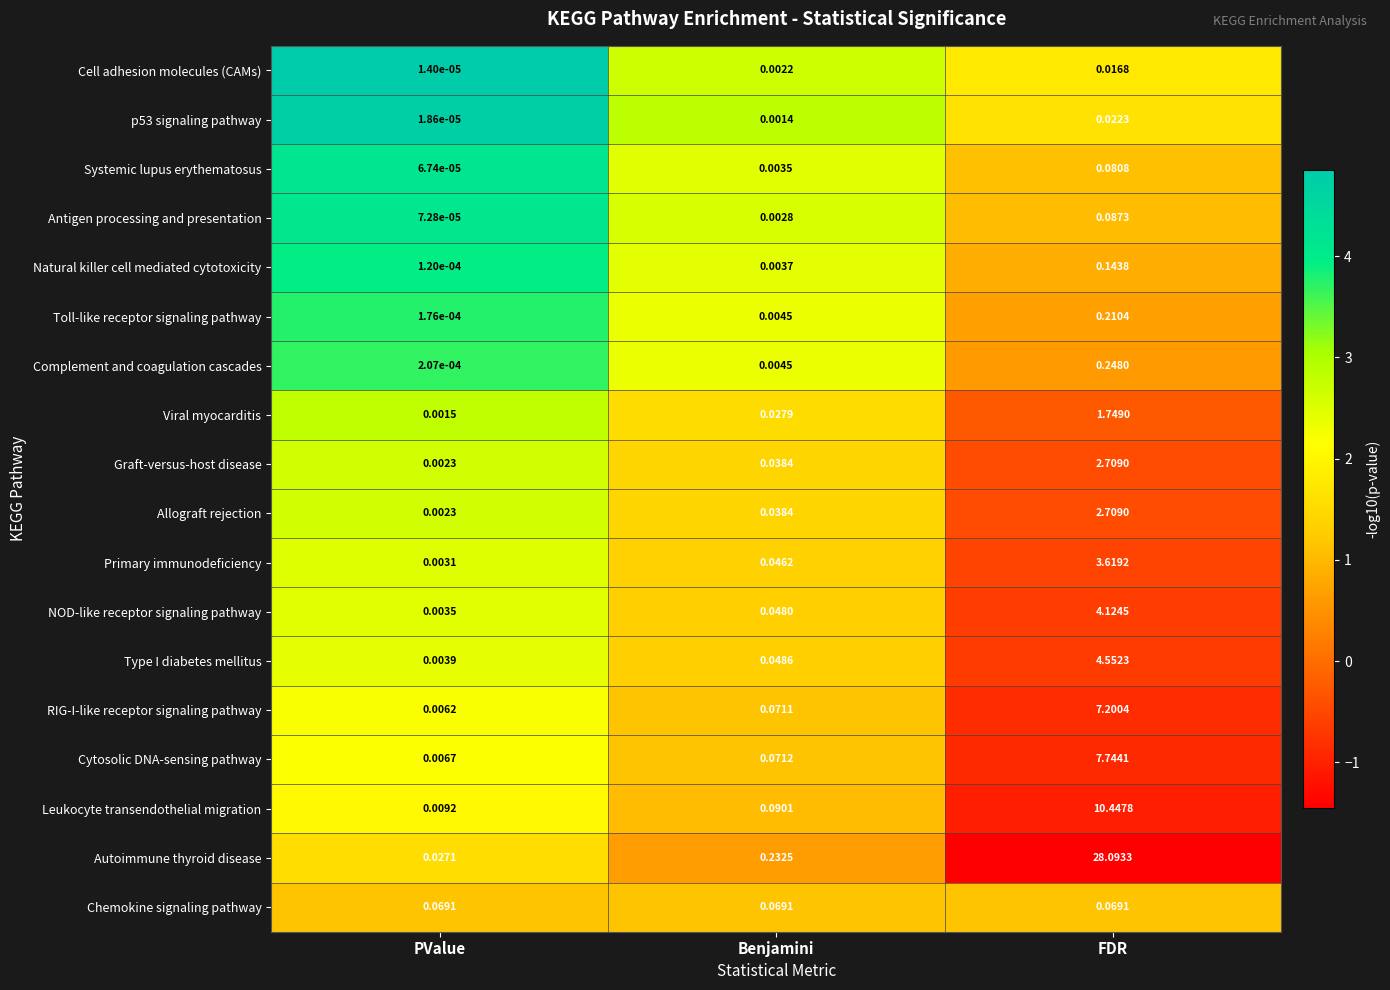

Count the number of data series in this chart.

18